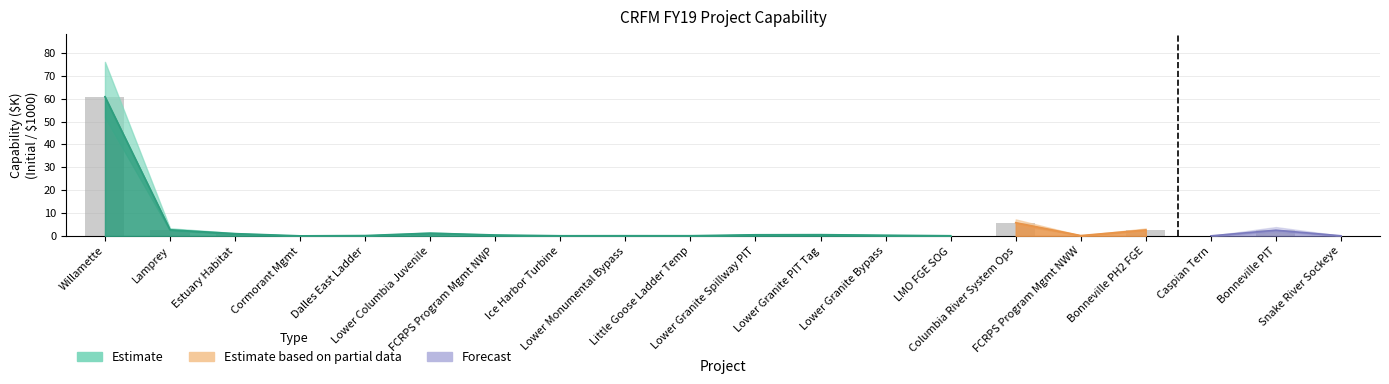

What is the difference between the maximum and minimum values?

60.8